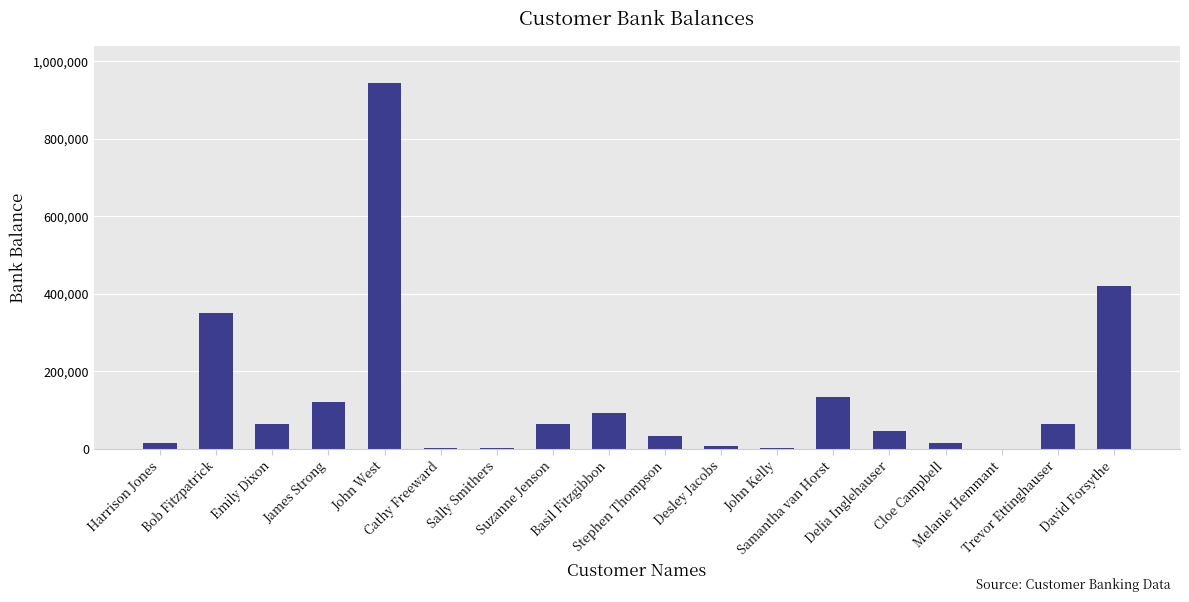

Are the bars grouped side by side (vs. stacked)?

No